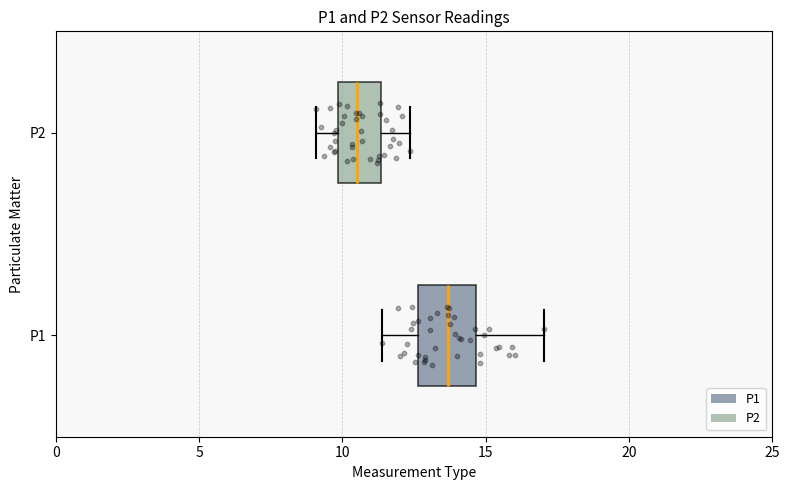

Which box is the widest, from its left edge to its right edge?

P1